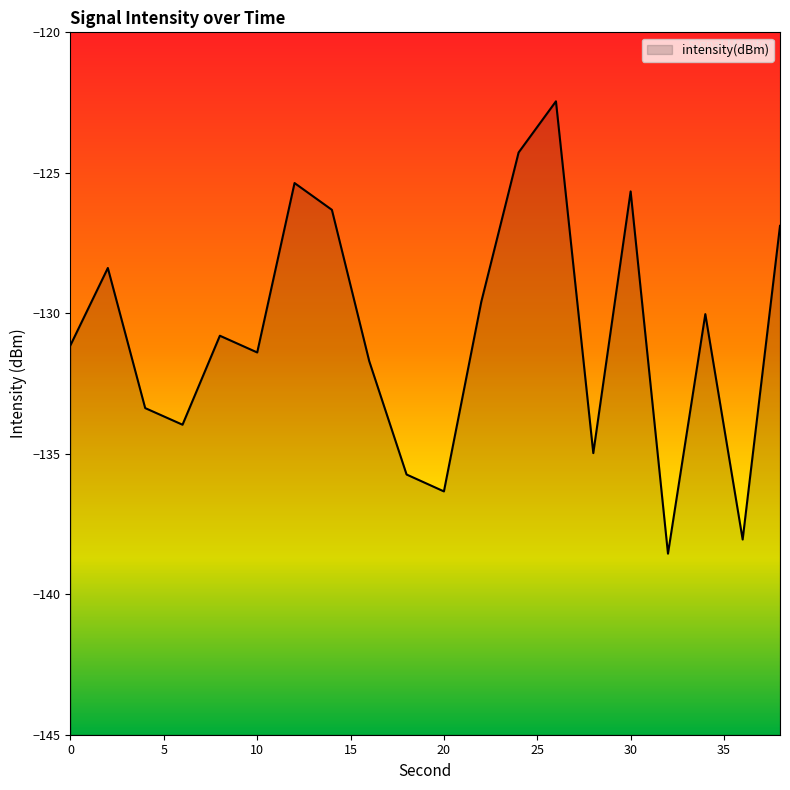

List the labels in order of value, largest first.

26, 24, 12, 30, 14, 38, 2, 22, 34, 8, 0, 10, 16, 4, 6, 28, 18, 20, 36, 32